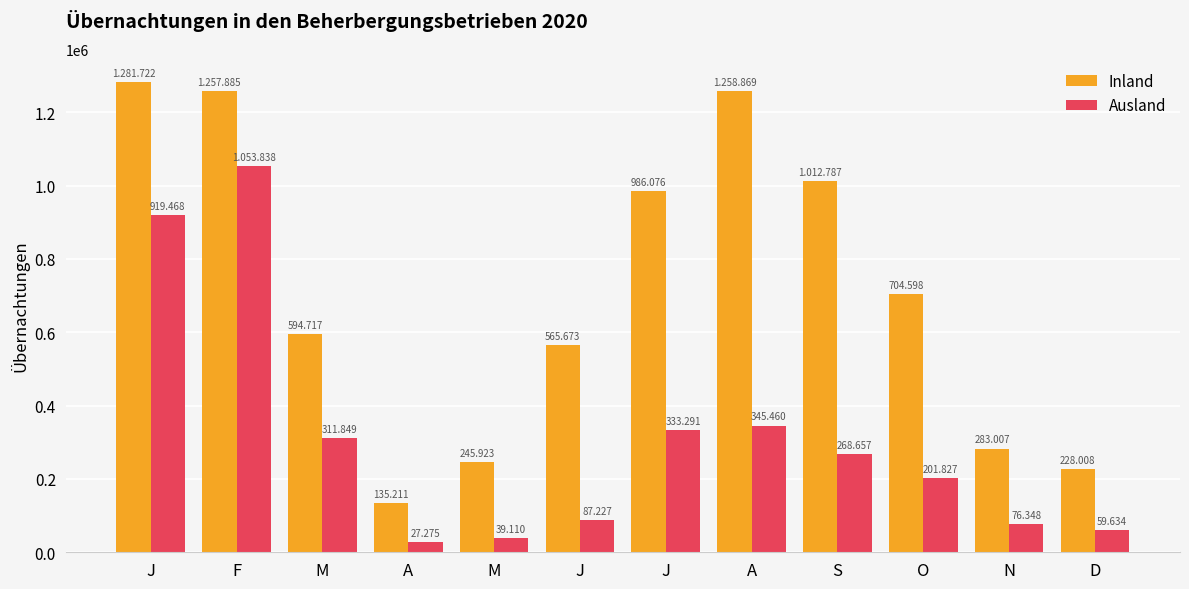

Is it true that Inland equals 1012787 at S?

True